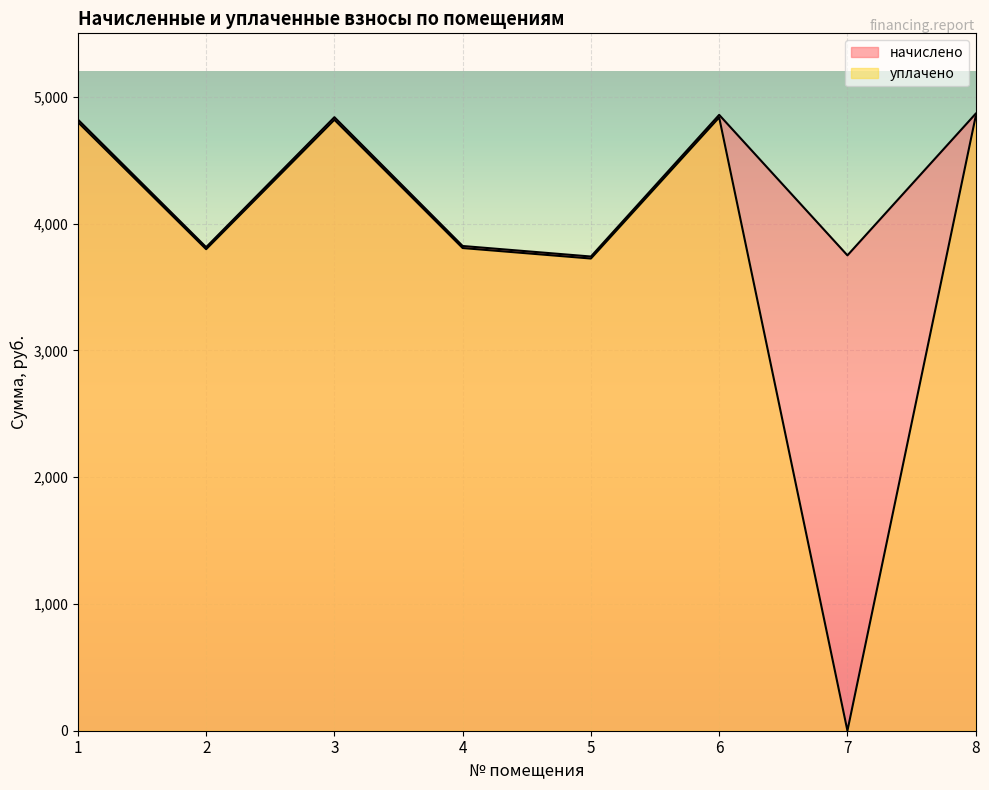

Reading left to right, list all the values displayed in this chart.

начислено: 1=4820.1	2=3813.7	3=4838.6	4=3822.8	5=3739.8	6=4857.1	7=3749.0	8=4866.3
уплачено: 1=4799.8	2=3797.6	3=4818.1	4=3806.7	5=3724.0	6=4836.6	7=0.0	8=4845.8